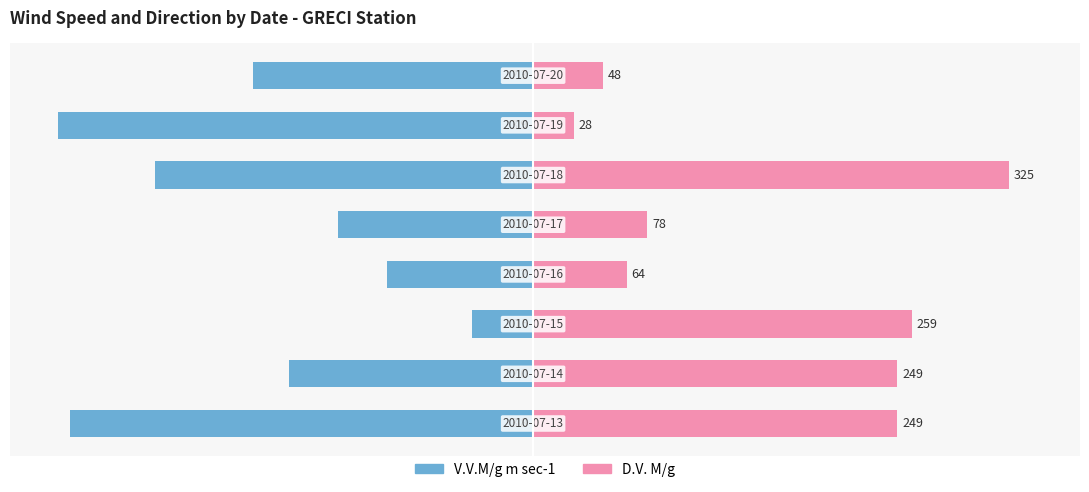

How many bars are there in total?

16